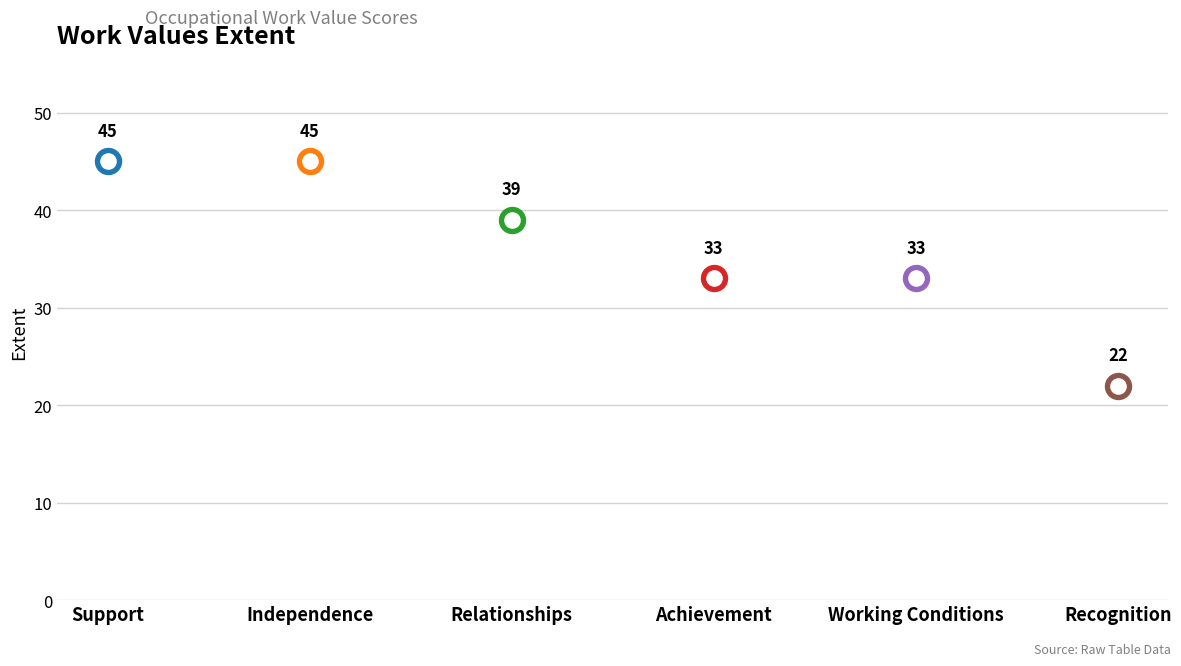

What is the ratio of the value at Working Conditions to the value at Relationships?

0.8